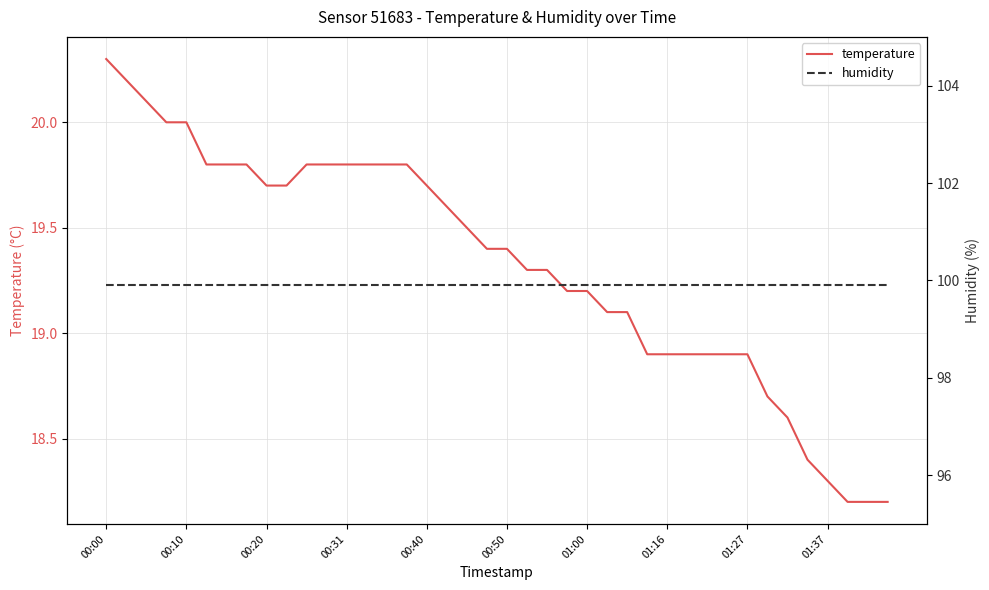

Where does the temperature series first go above 19?

00:00